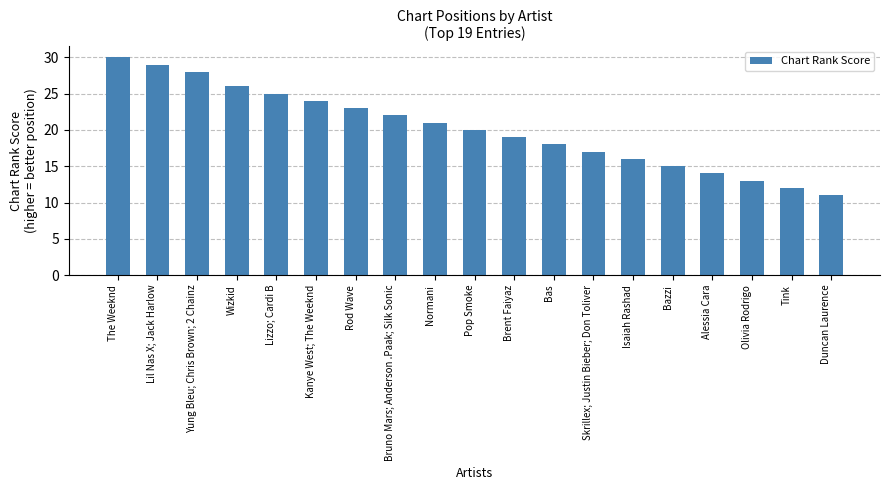

What is the label of the 19th bar from the right?

The Weeknd